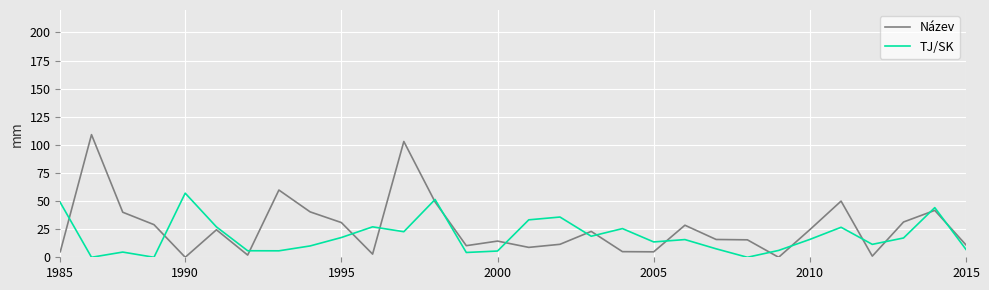

Count the number of data series in this chart.

2